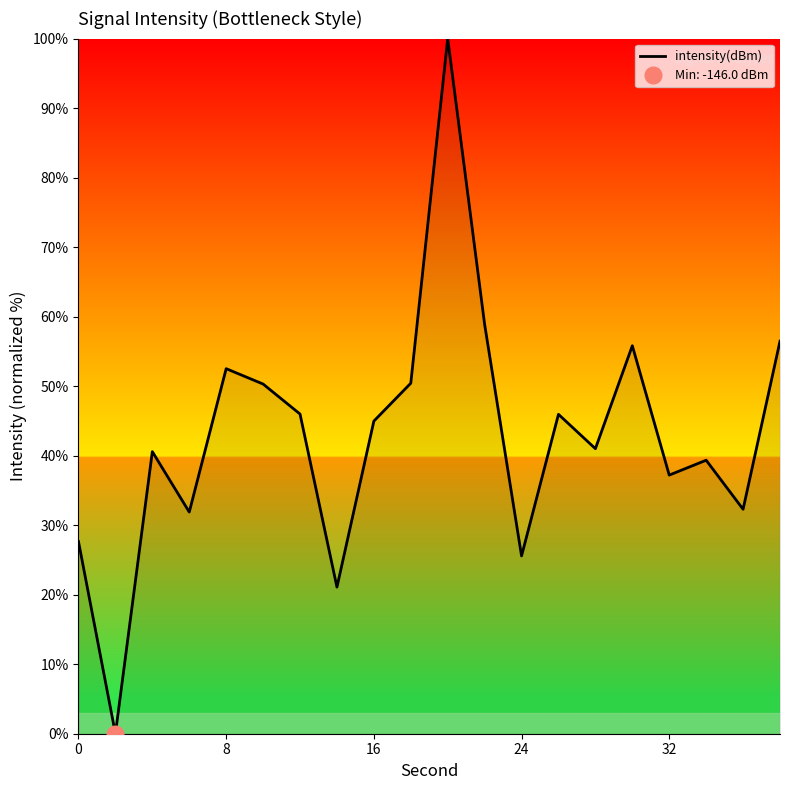

The value of intensity(dBm) at 32 is 37.2. True or false?

True